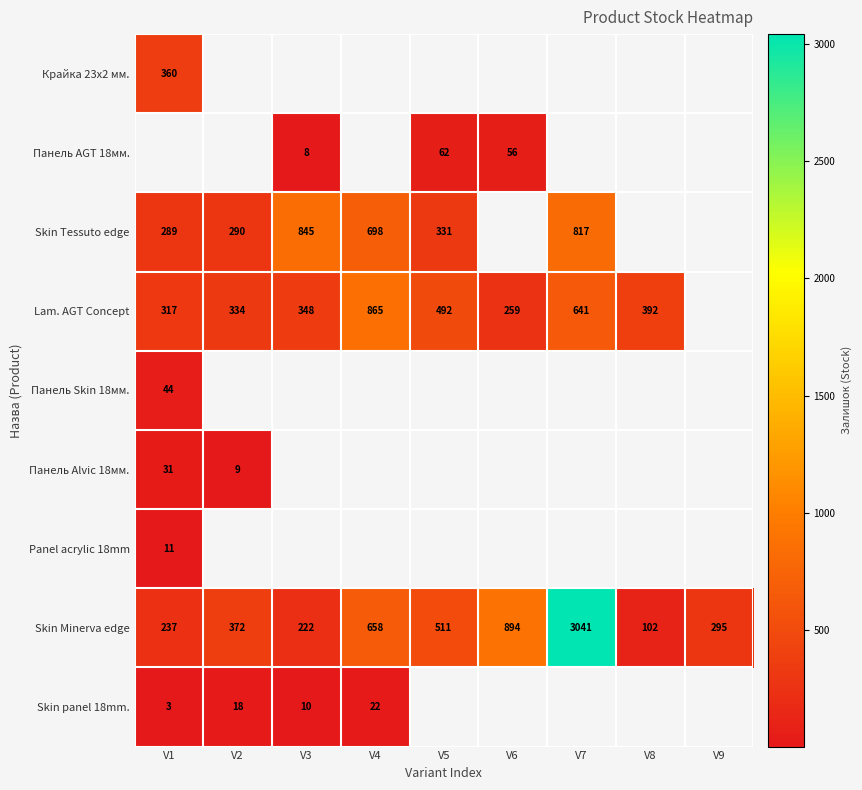

What is the highest value of the Skin Minerva edge series?

3041